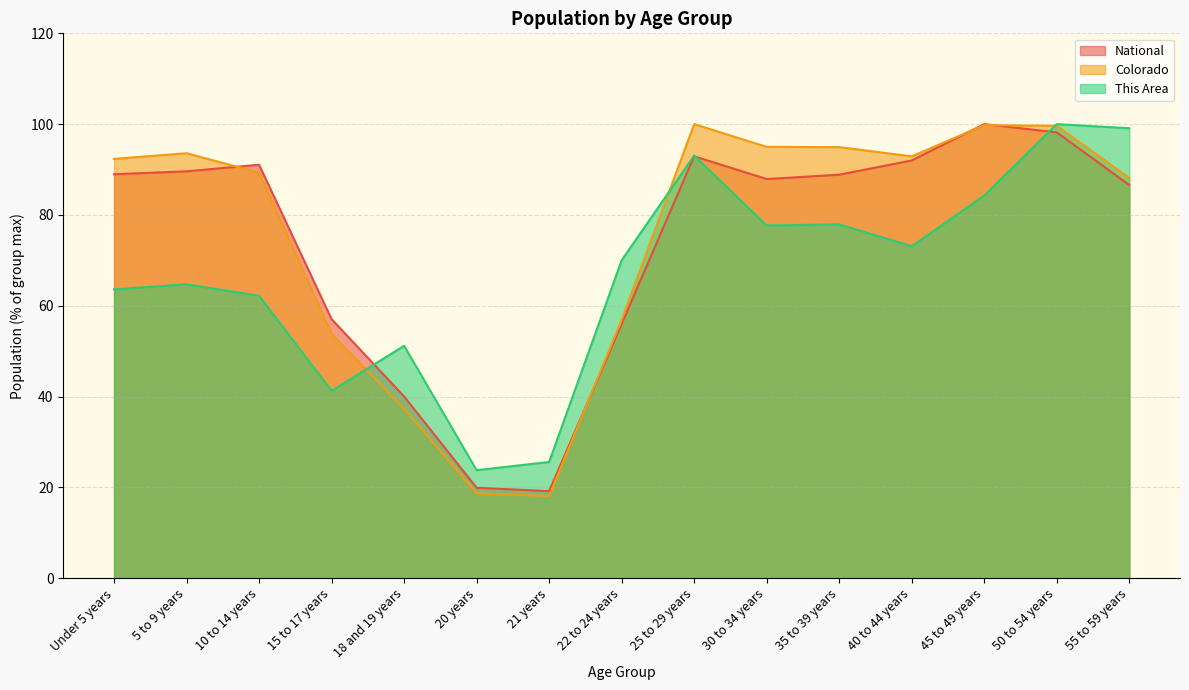

Reading left to right, transcribe all the data shown in this chart.

This Area: Under 5 years=63.6	5 to 9 years=64.7	10 to 14 years=62.2	15 to 17 years=41.3	18 and 19 years=51.2	20 years=23.8	21 years=25.6	22 to 24 years=70.0	25 to 29 years=93.1	30 to 34 years=77.7	35 to 39 years=77.9	40 to 44 years=73.1	45 to 49 years=84.3	50 to 54 years=100.0	55 to 59 years=99.1
Colorado: Under 5 years=92.3	5 to 9 years=93.6	10 to 14 years=89.3	15 to 17 years=53.8	18 and 19 years=37.3	20 years=18.6	21 years=18.1	22 to 24 years=56.9	25 to 29 years=100.0	30 to 34 years=95.0	35 to 39 years=94.9	40 to 44 years=92.9	45 to 49 years=99.8	50 to 54 years=99.6	55 to 59 years=88.2
National: Under 5 years=89.0	5 to 9 years=89.6	10 to 14 years=91.1	15 to 17 years=57.0	18 and 19 years=40.0	20 years=19.9	21 years=19.2	22 to 24 years=56.0	25 to 29 years=92.9	30 to 34 years=87.9	35 to 39 years=88.9	40 to 44 years=92.0	45 to 49 years=100.0	50 to 54 years=98.2	55 to 59 years=86.6